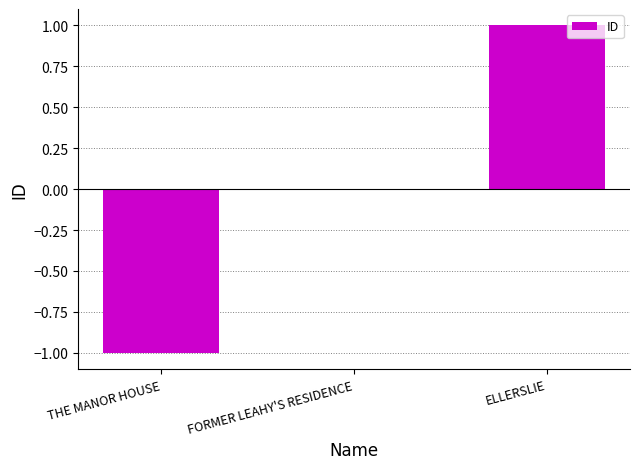

Where is the data nearest to the value 0?

FORMER LEAHY'S RESIDENCE